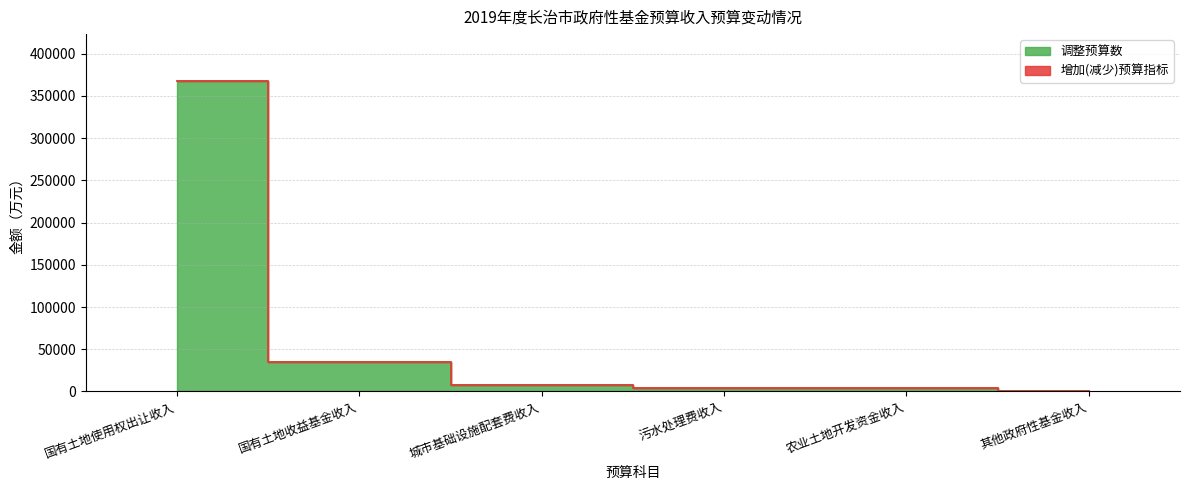

What is the greatest value displayed?

368004